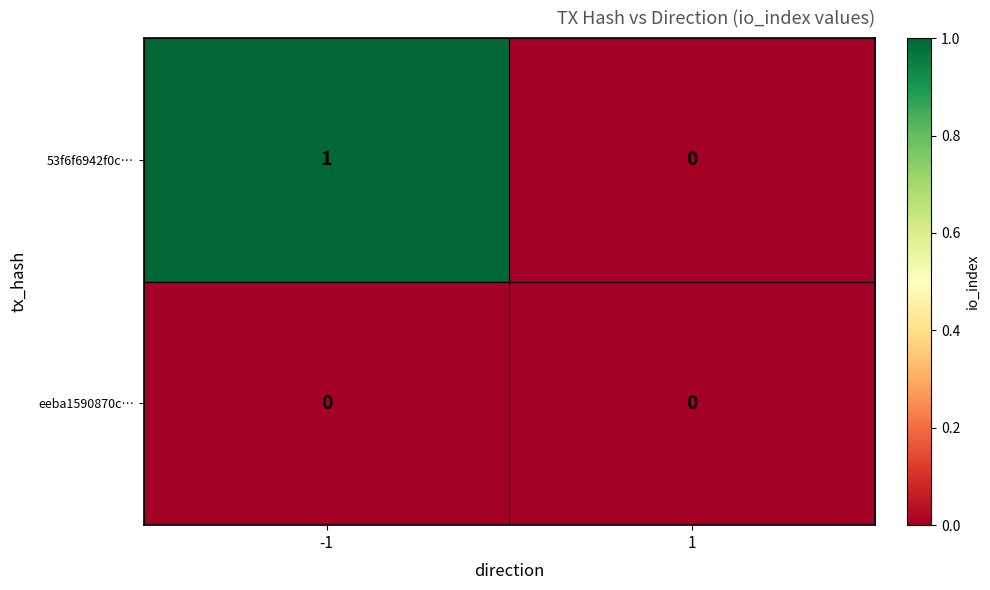

Reading right to left, transcribe all the data shown in this chart.

53f6f6942f0c…: 0	1
eeba1590870c…: 0	0